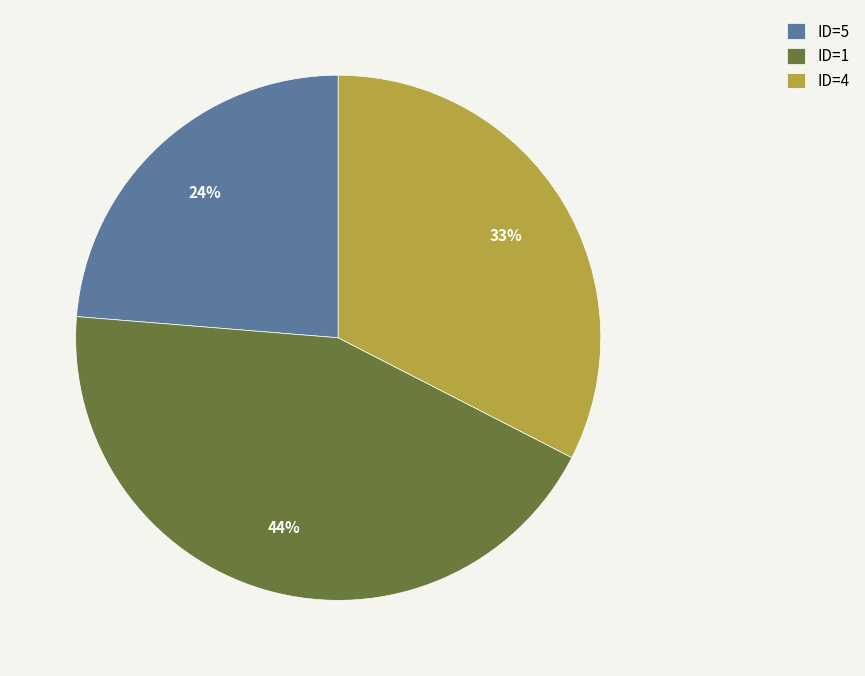

How many slices are in this pie chart?

3